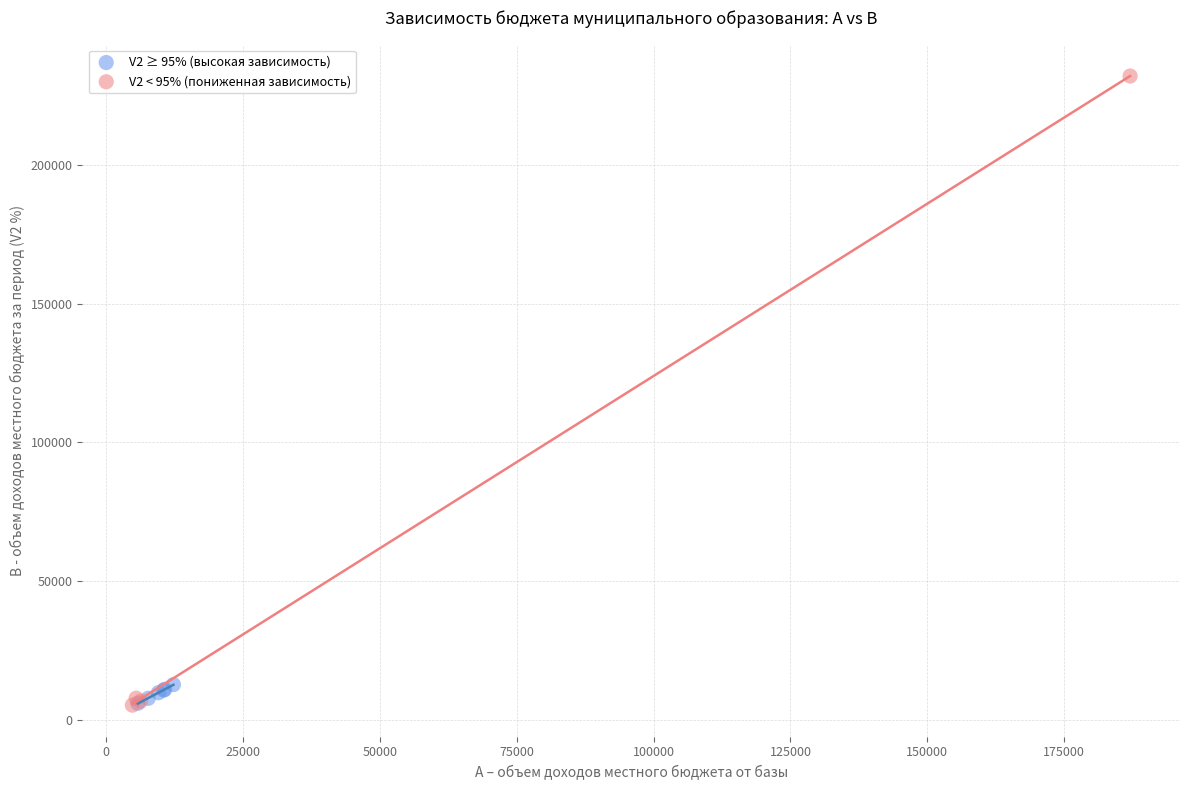

Which series reaches the maximum Y coordinate?

V2 < 95% (пониженная зависимость)